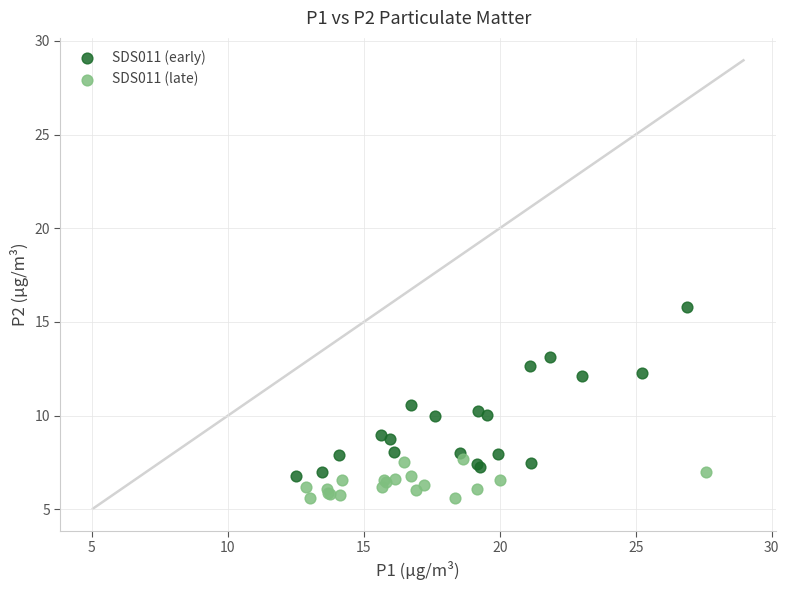

Which series has the widest spread of Y values?

SDS011 (early)